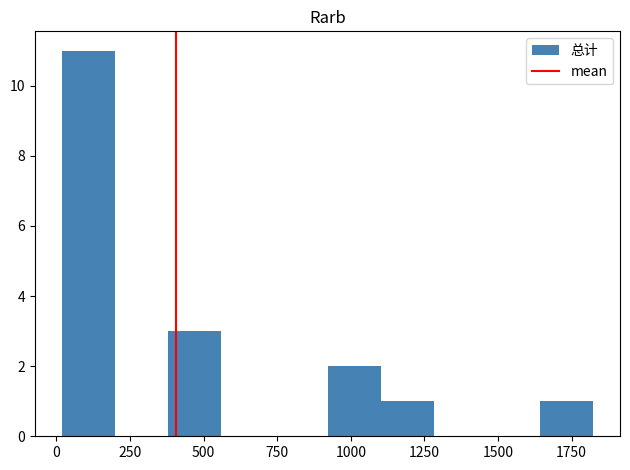

Around what value on the x-axis is the tallest bar? Give the approximate position of its centre, as read against the axis.

100